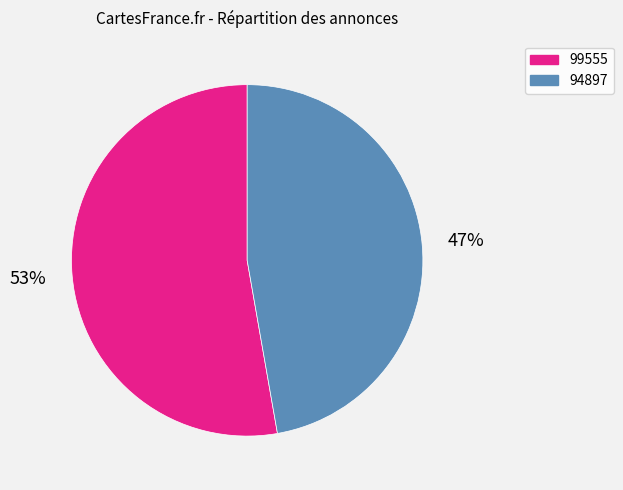

Which category has the smallest portion of the pie?

94897